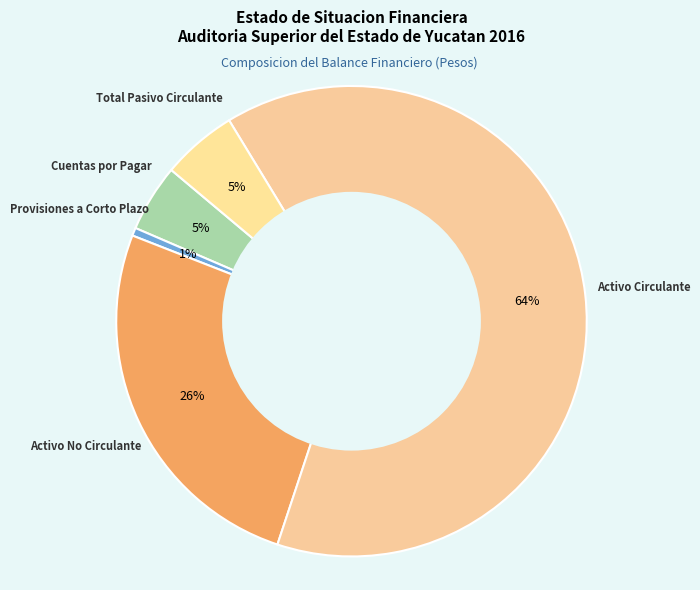

What percentage is the Cuentas por Pagar slice, to the nearest percent?

5%